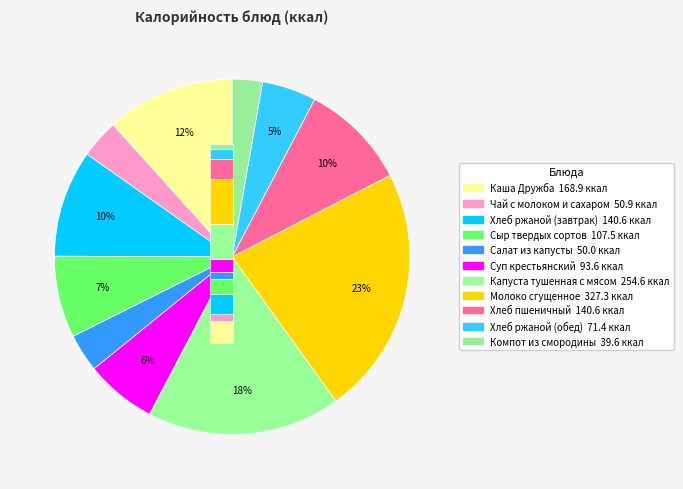

Is there a majority slice in this chart?

No